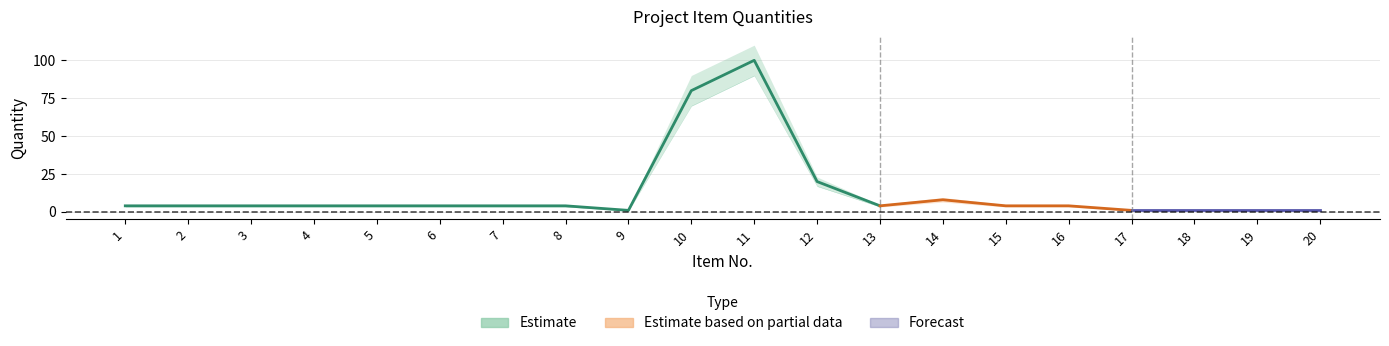

Approximately how many times larger is the value at 11 compared to 12?

5.0